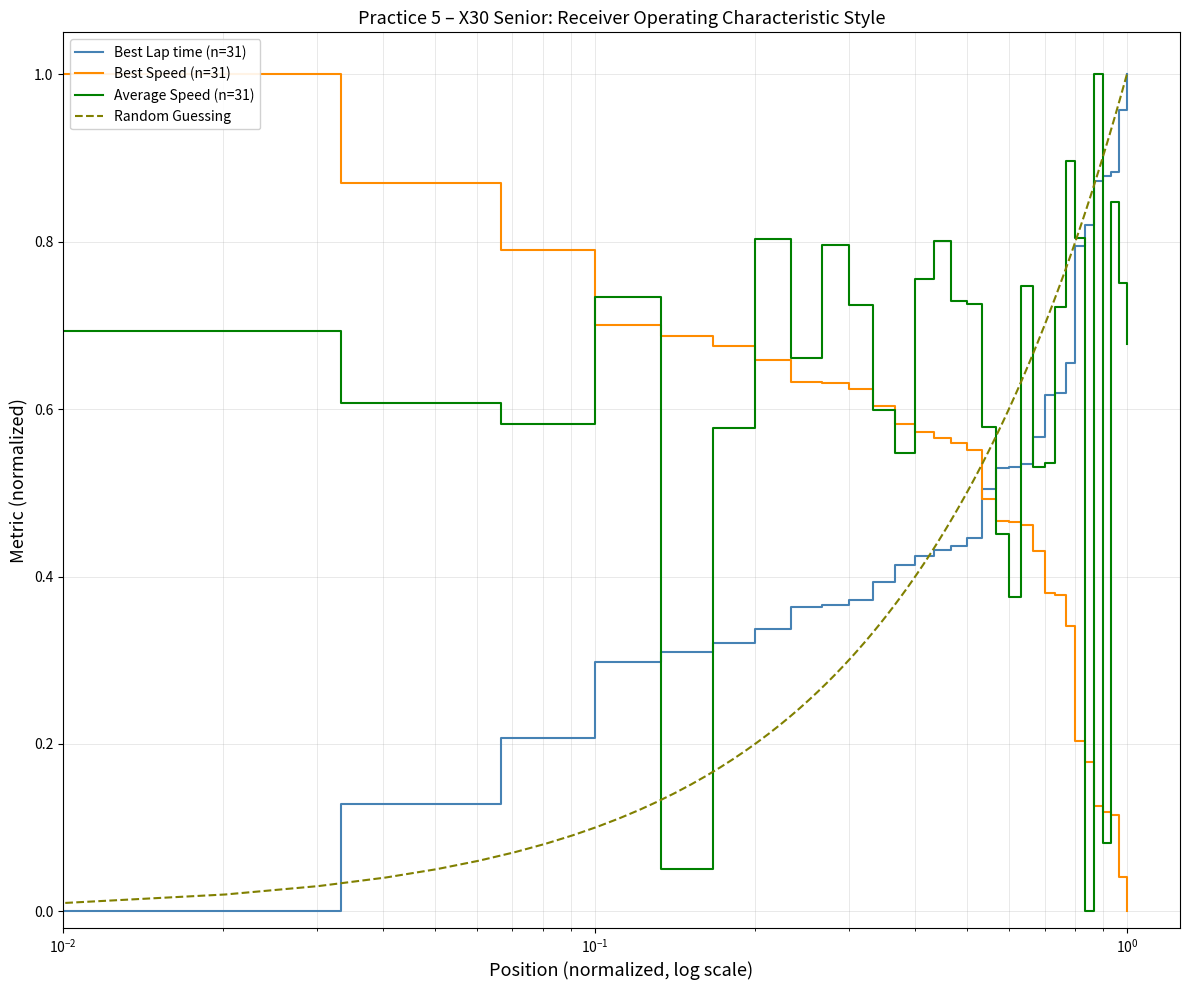

After their last crossing, which series has the higher values: Best Speed or Best Lap time?

Best Lap time